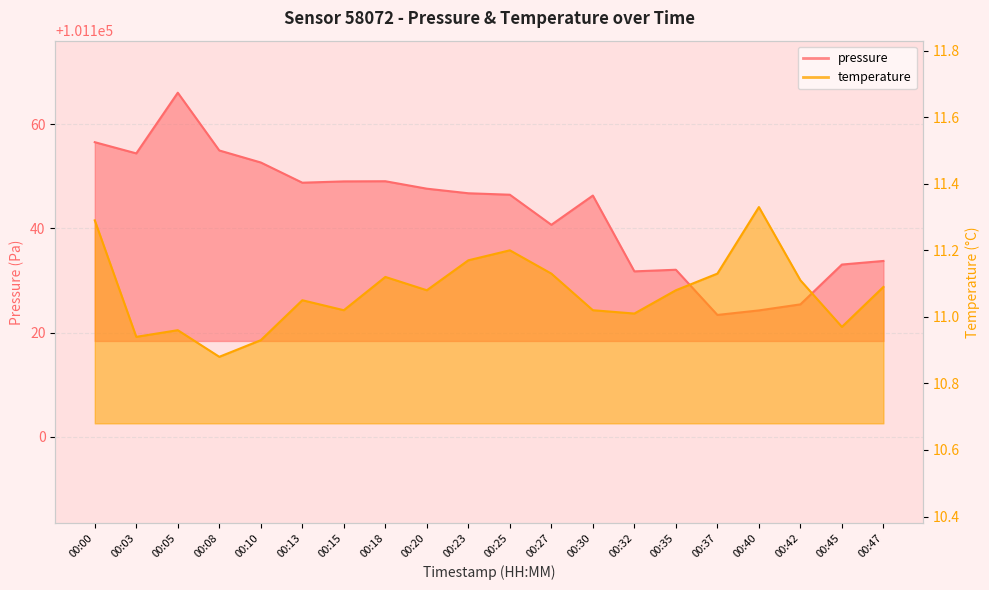

At which label does temperature first exceed 11?

00:00